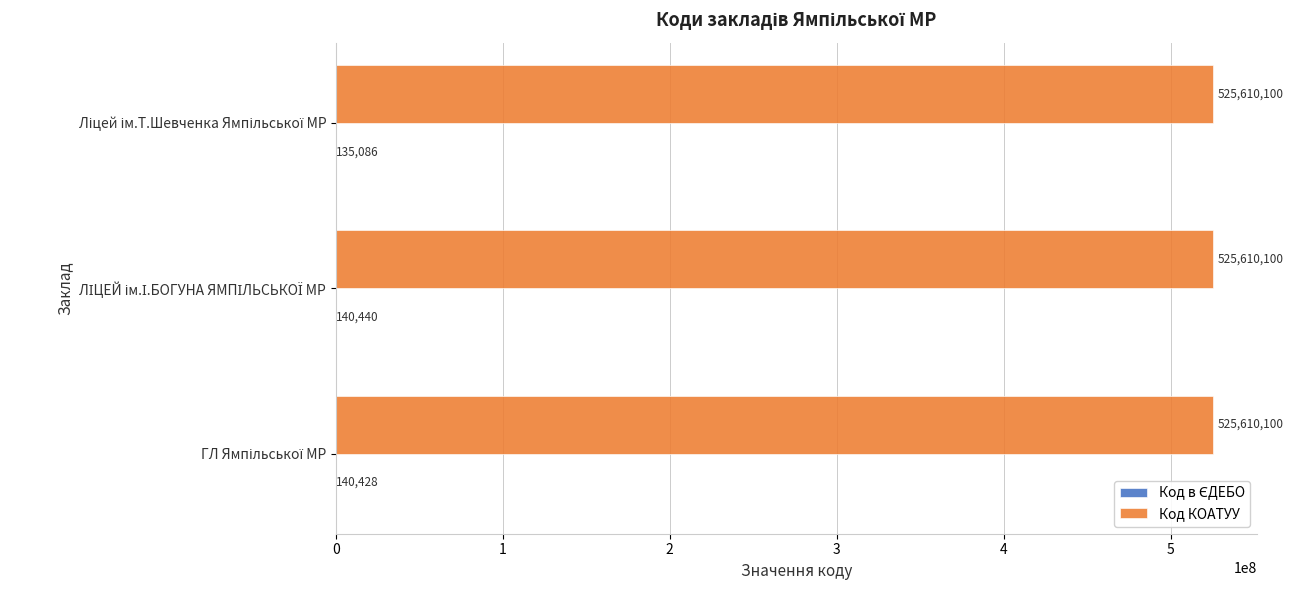

Which series has the largest total across all categories?

Код КОАТУУ